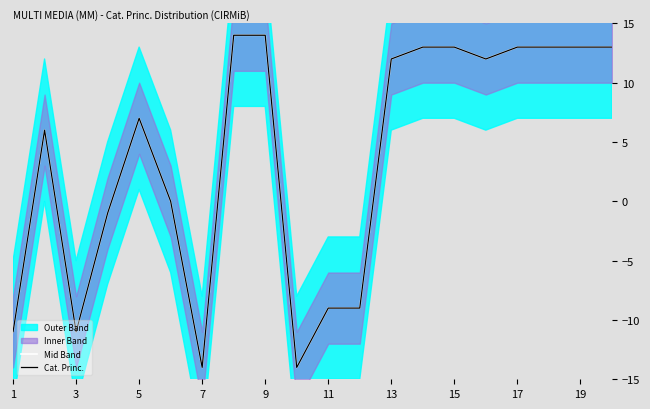

In Cat. Princ., how many points are higher than both neighbors (excluding endpoints)?

2